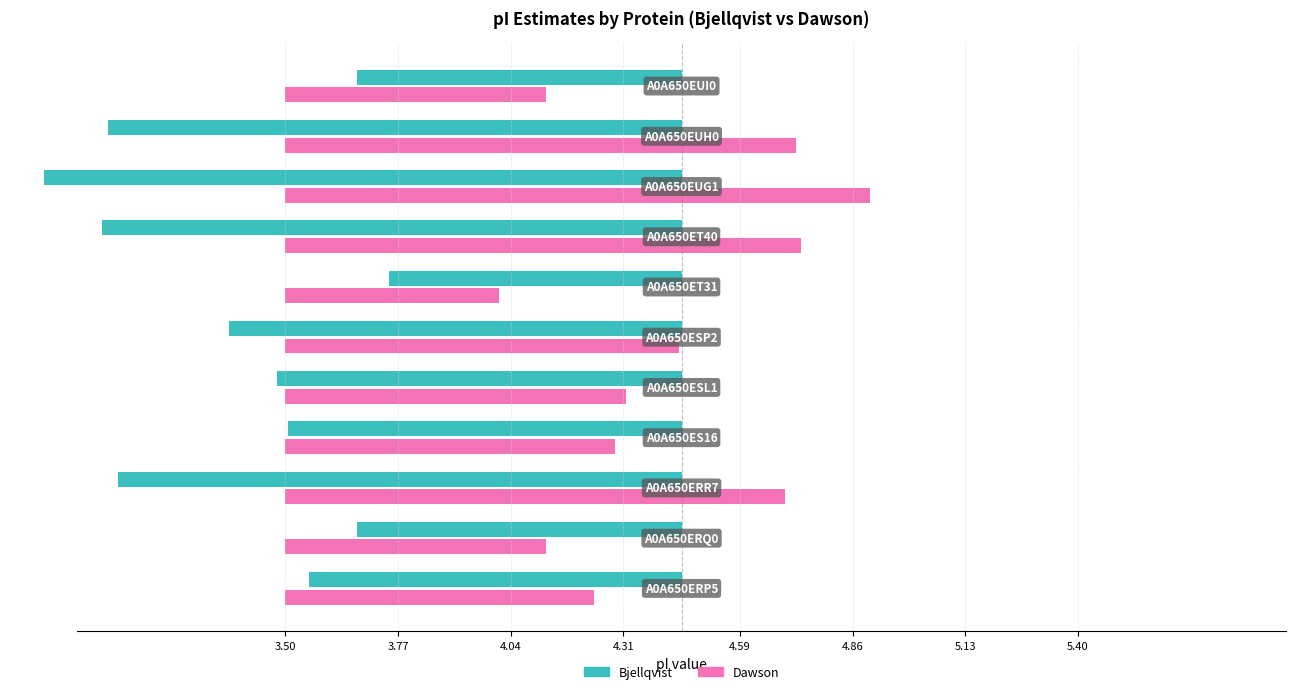

List the labels in order of Dawson value, smallest first.

A0A650ET31, A0A650ERQ0, A0A650EUI0, A0A650ERP5, A0A650ES16, A0A650ESL1, A0A650ESP2, A0A650ERR7, A0A650EUH0, A0A650ET40, A0A650EUG1